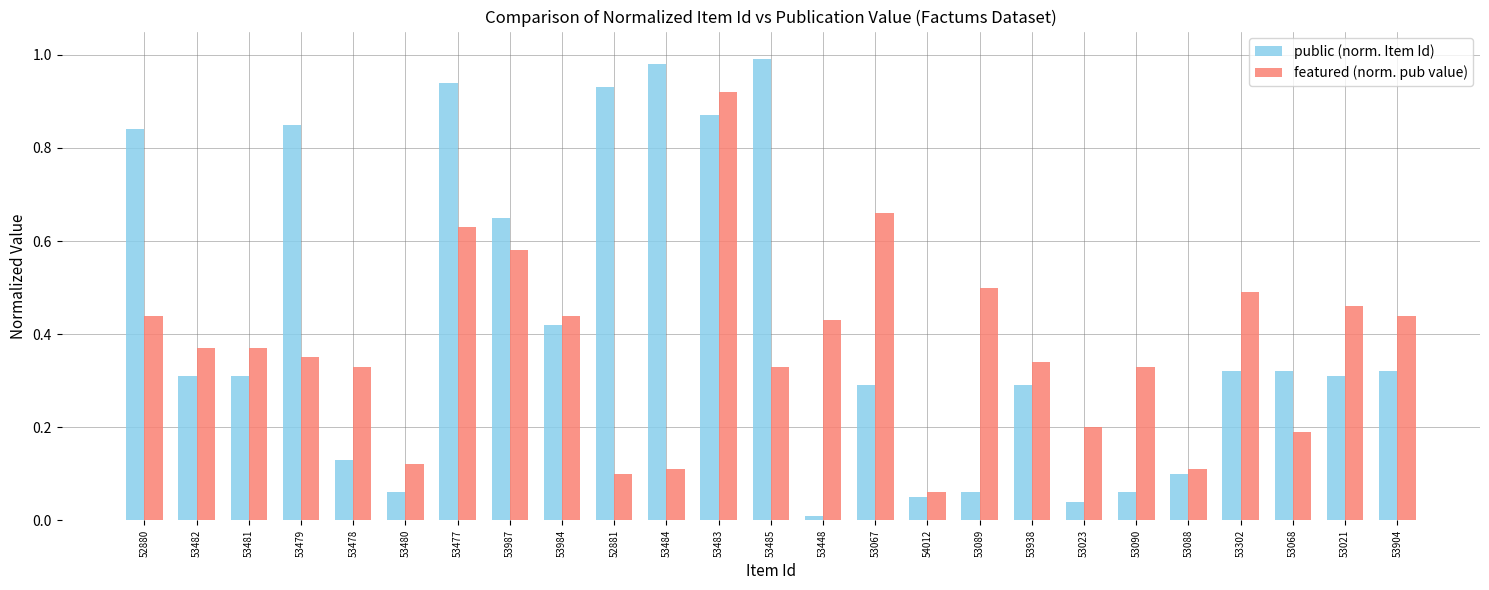

At which category is the sum across all series the highest?

53483